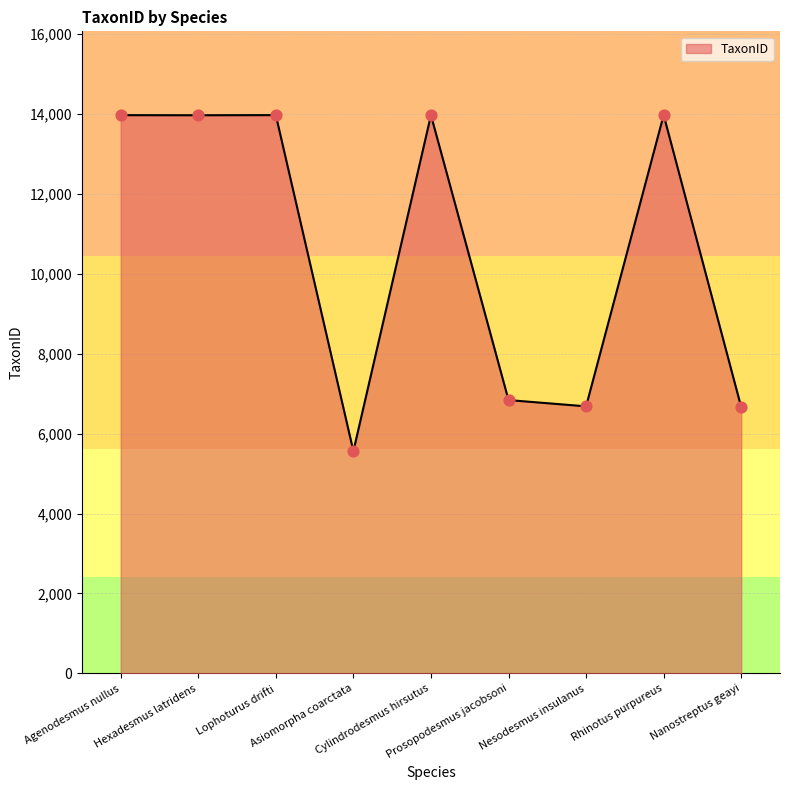

What is the ratio of the value at Lophoturus drifti to the value at Nanostreptus geayi?

2.1